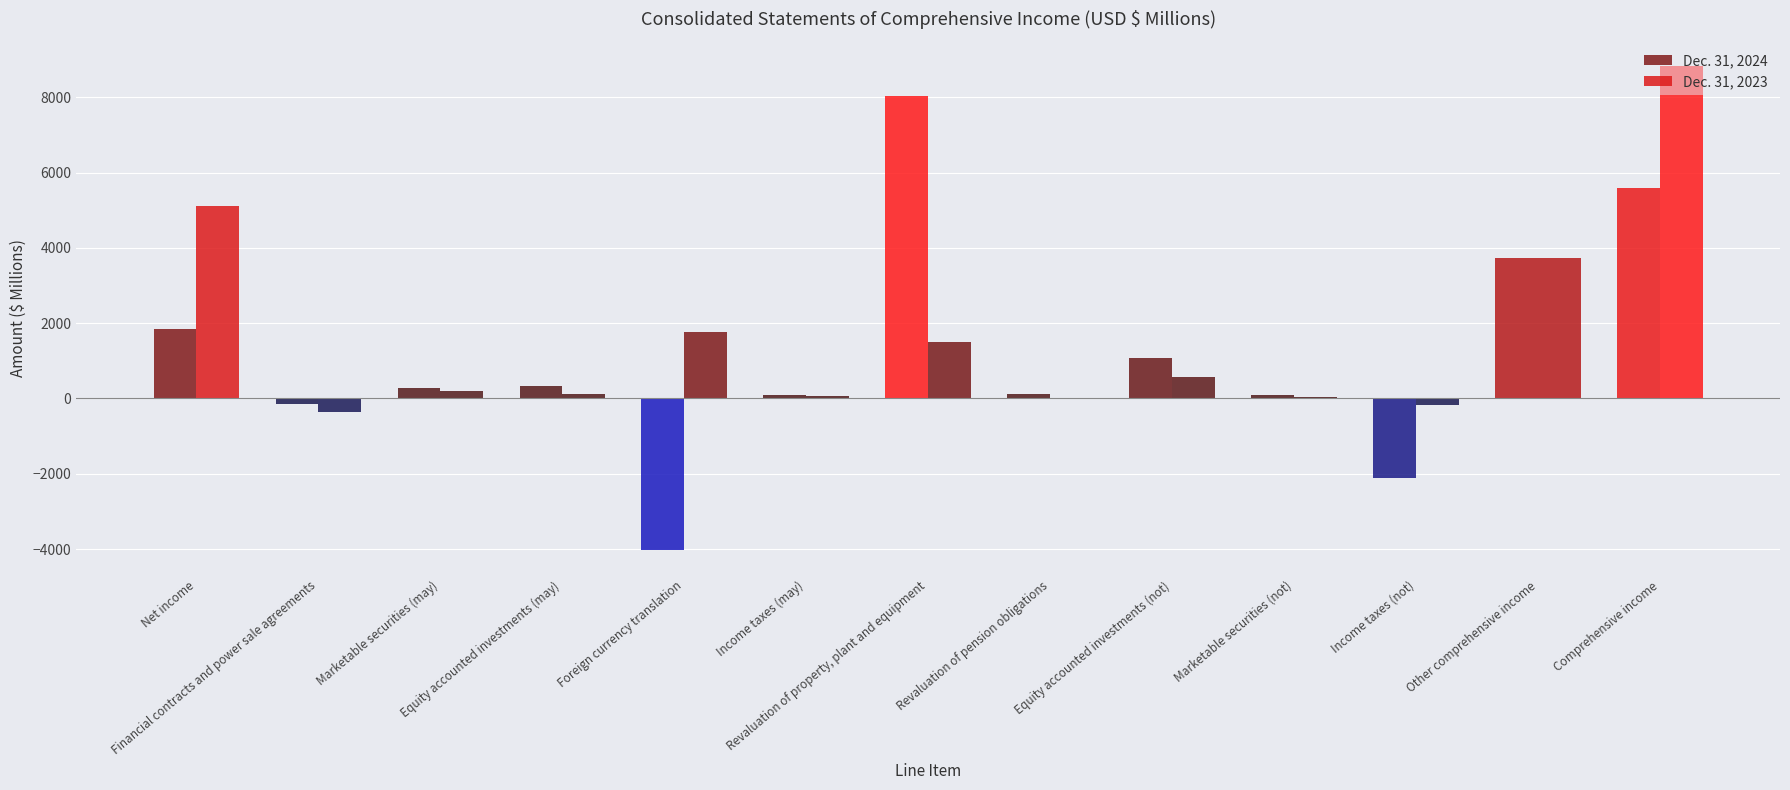

Count the number of categories in the chart.

13